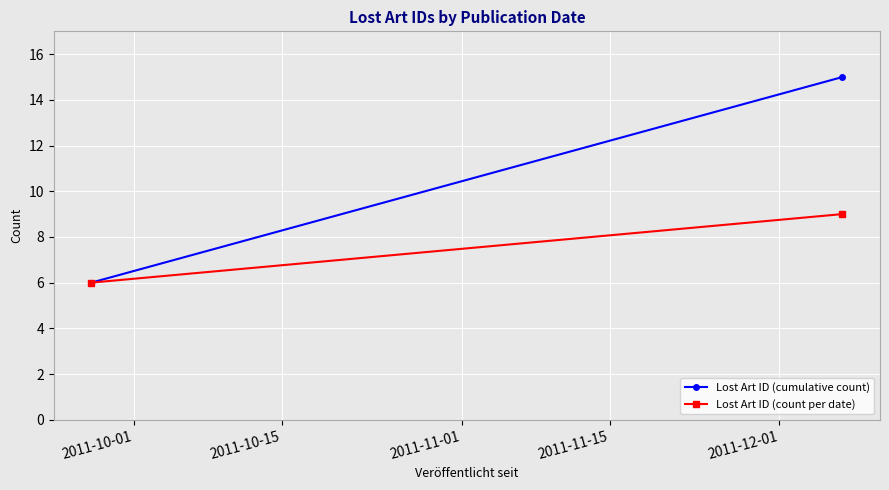

Which series changed the most between 2011-10-01 and 2011-10-15?

Lost Art ID (cumulative count)